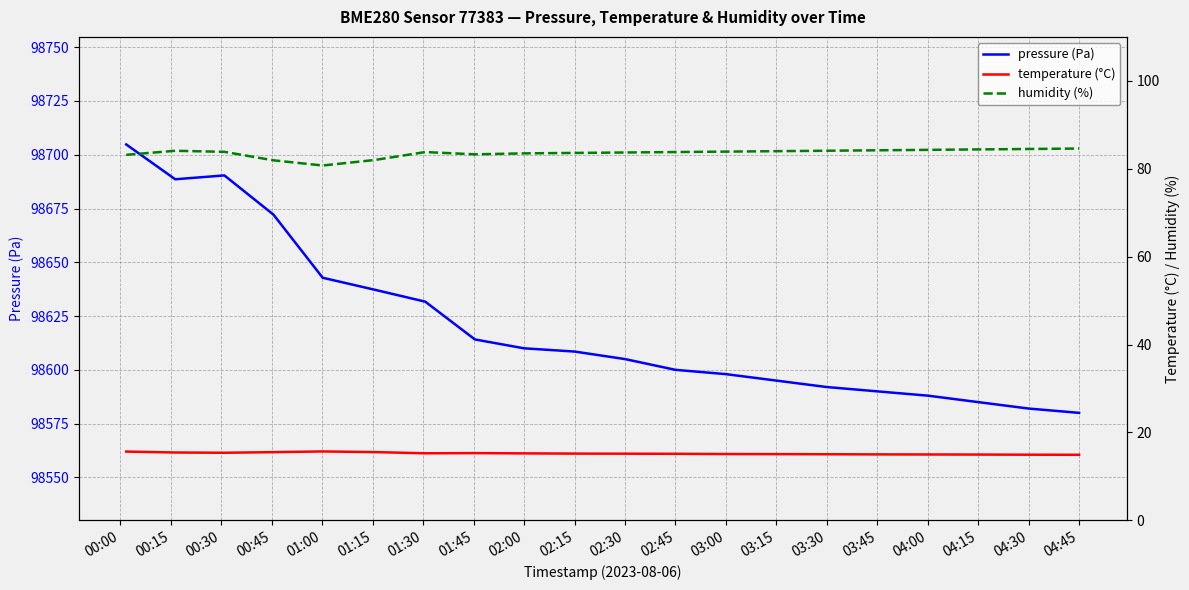

What position from the right is 02:00?

12